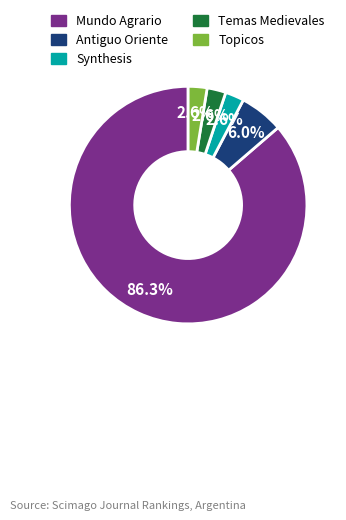

True or false: Topicos accounts for 3% of the total.

True